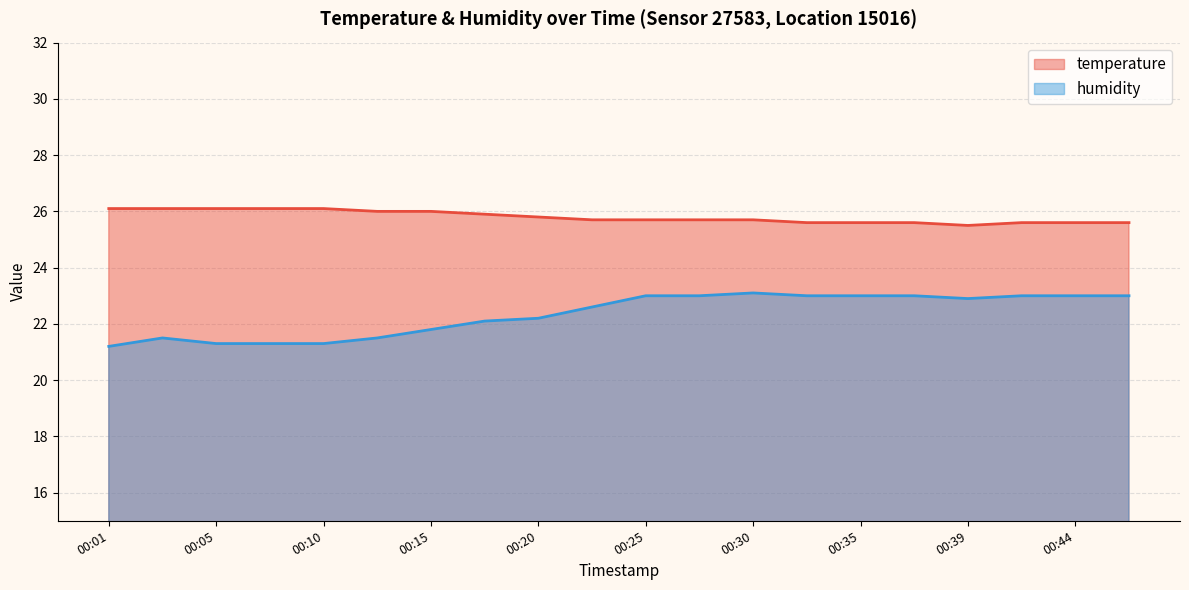

Which series has the largest total across all categories?

temperature